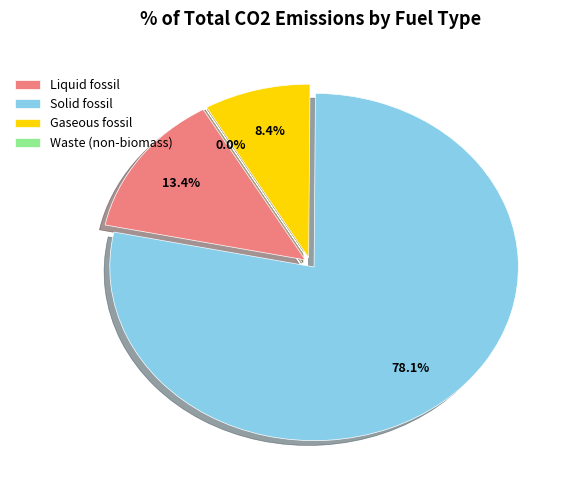

True or false: Solid fossil accounts for 84% of the total.

False